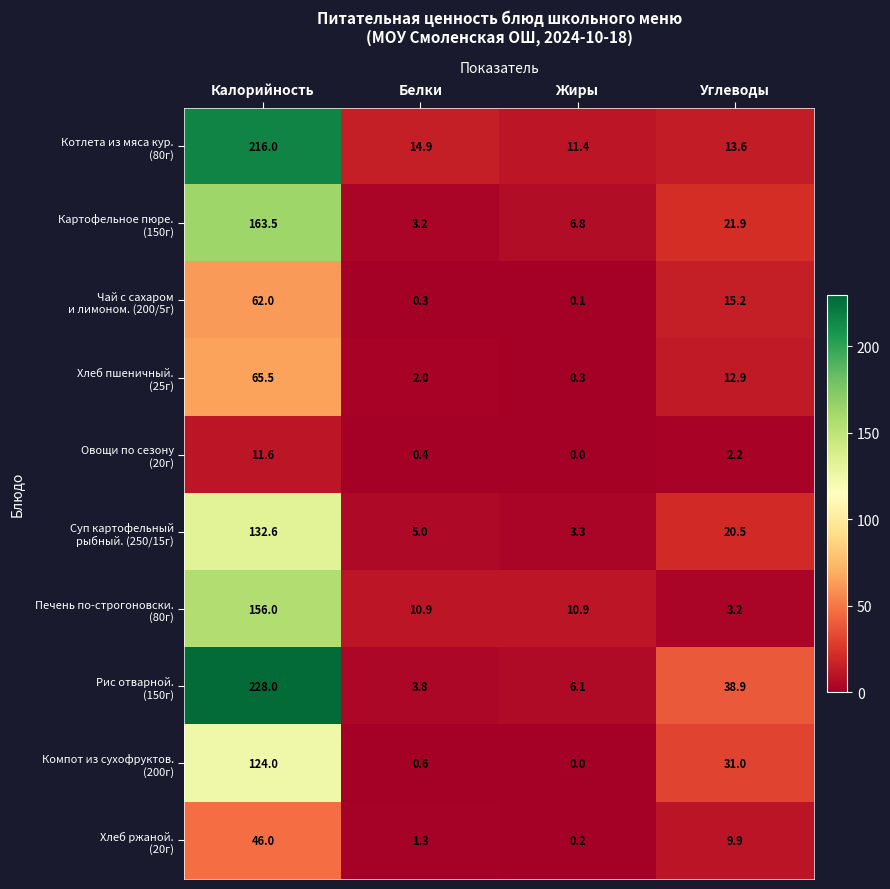

Which category has the highest value across all series?

Калорийность